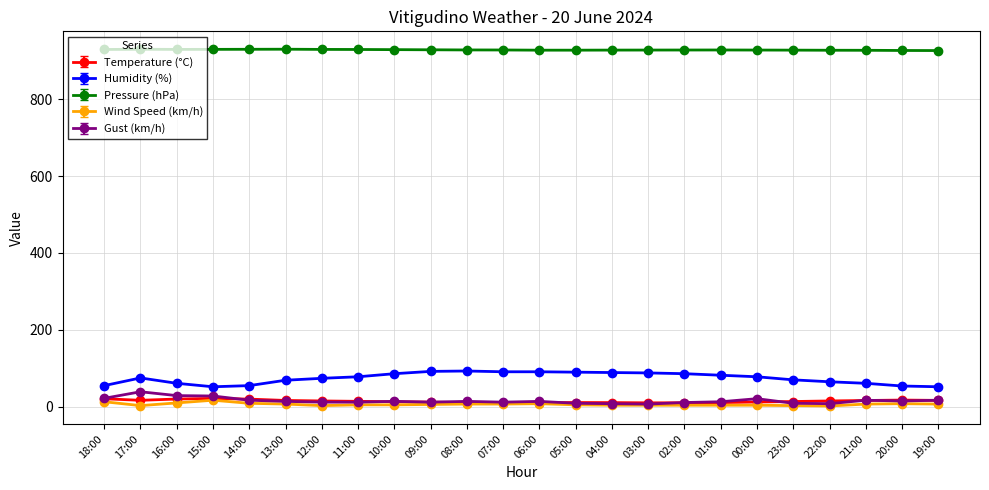

The value of Humidity (%) at 11:00 is 43.2. True or false?

False